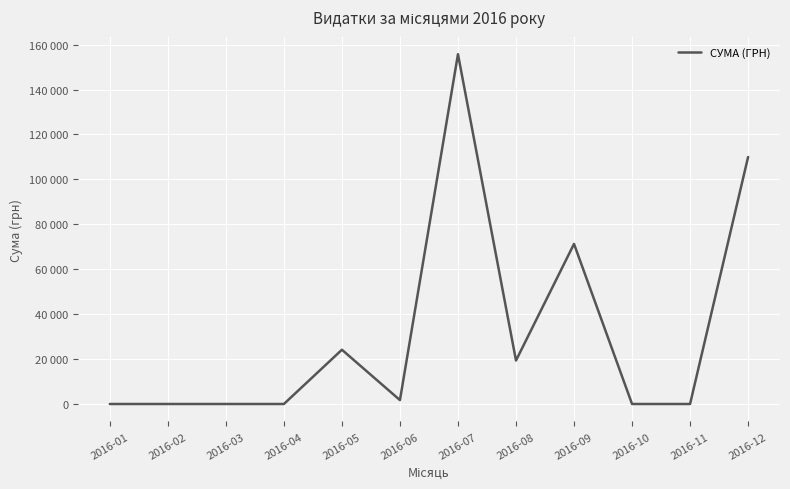

How many points are higher than both their immediate neighbors (excluding endpoints)?

3